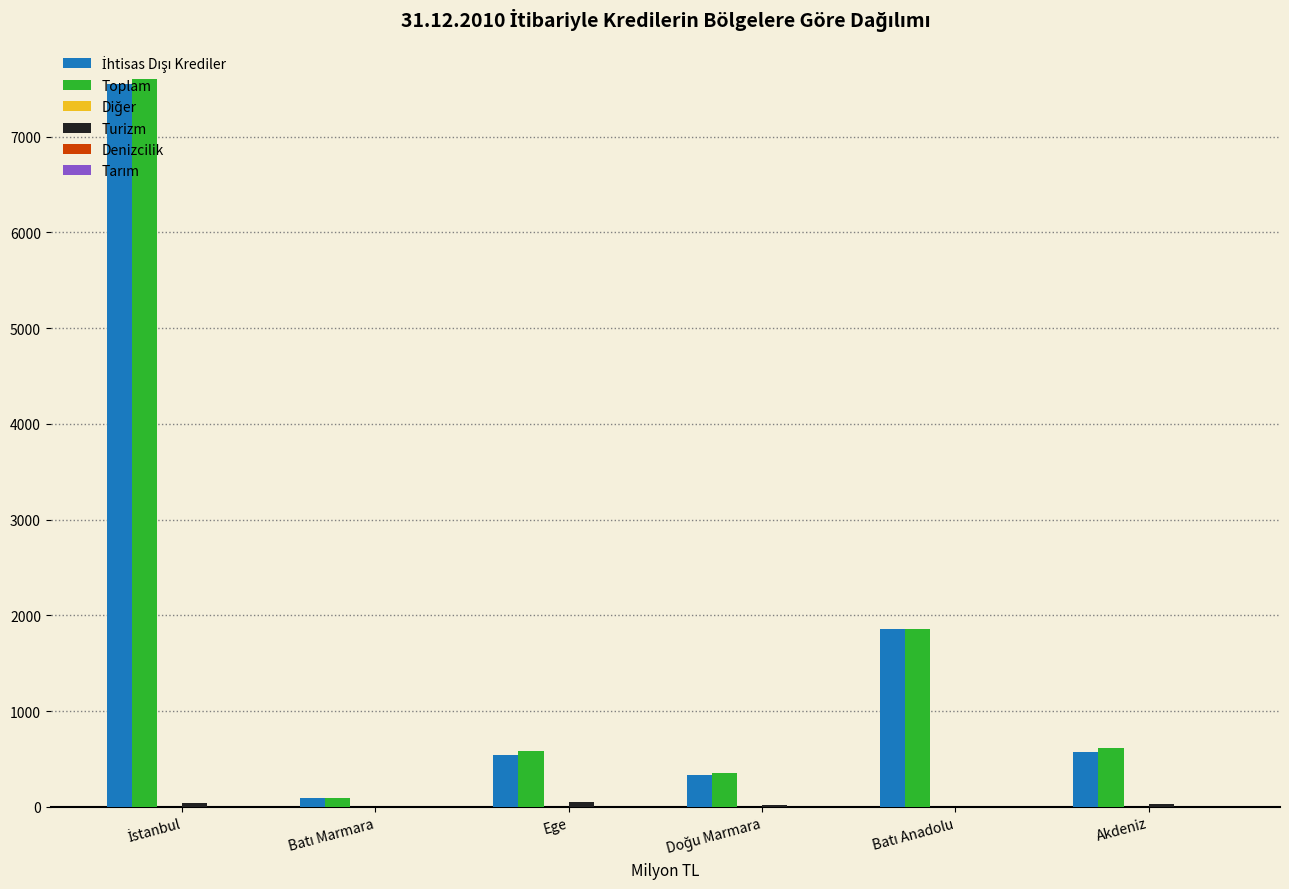

What is the maximum value shown in the chart?

7602.3